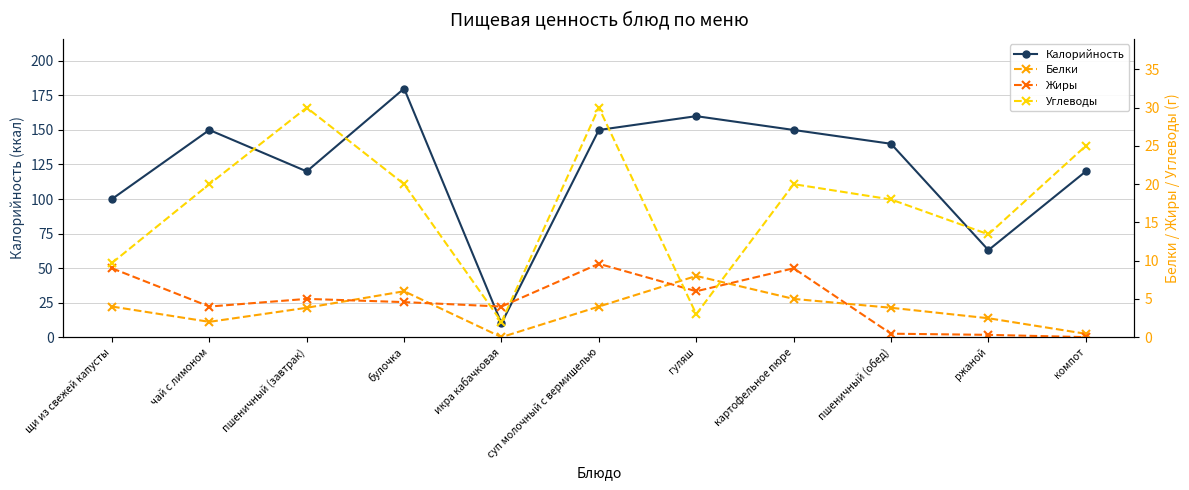

What is the sum of all Калорийность values?

1343